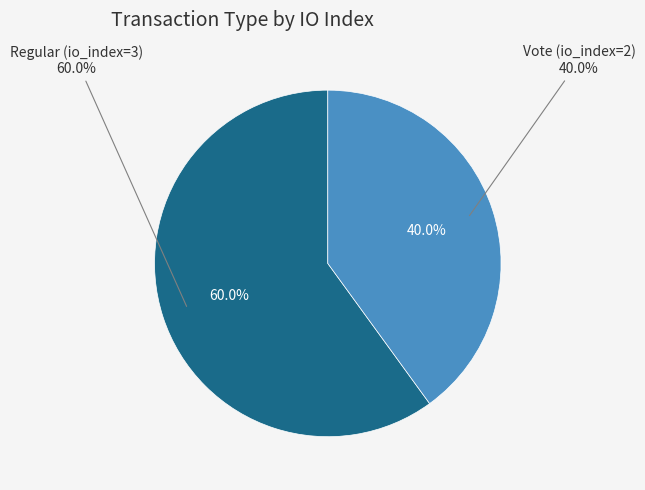

True or false: Vote (io_index=2) accounts for 40% of the total.

True